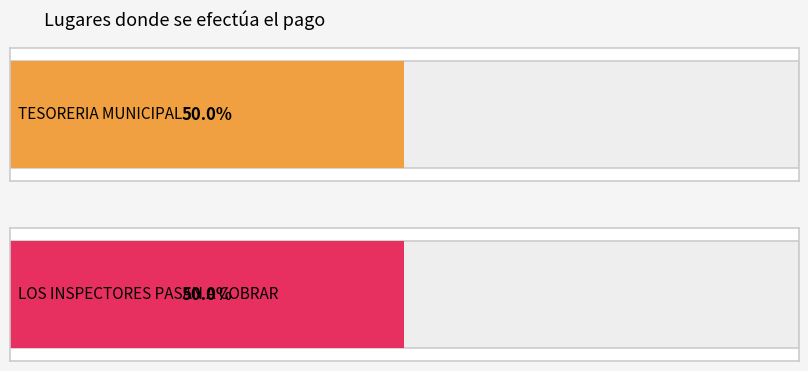

Rank the series at 3 from lowest to highest value.

TESORERIA MUNICIPAL, LOS INSPECTORES PASAN A COBRAR